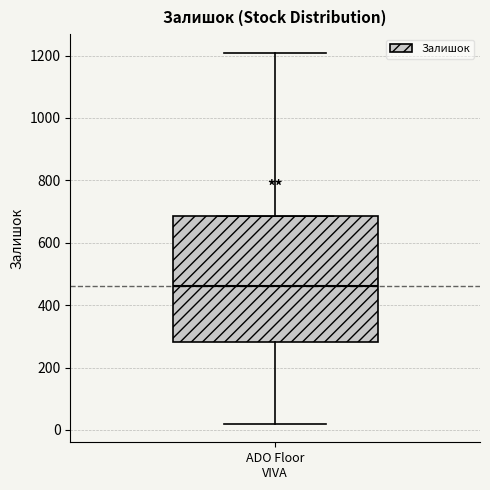

Where is the lower edge of the box for ADO Floor VIVA on the y-axis? The values are not printed on the chart, so give them approximately, as read against the axis.

280